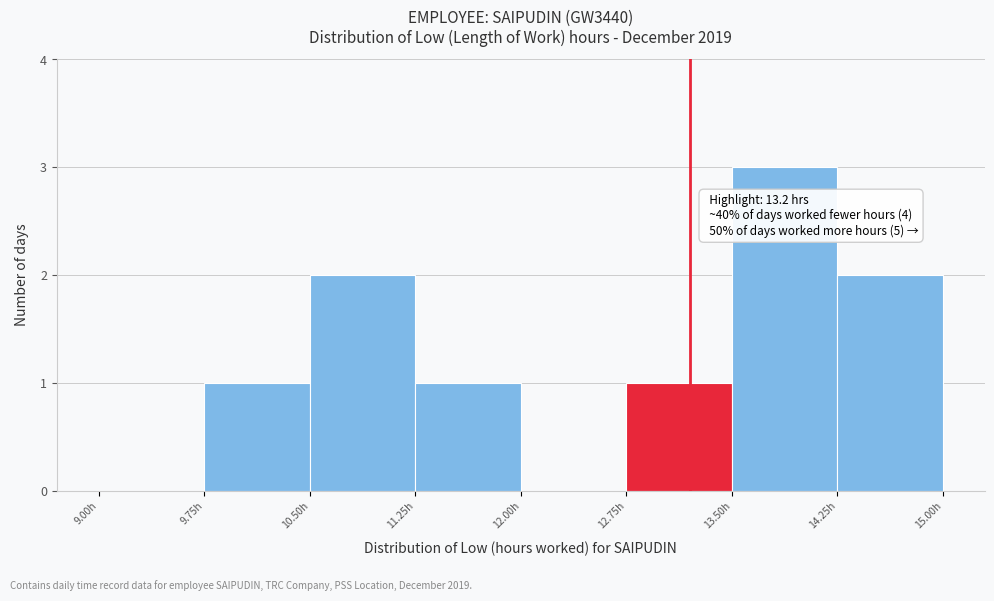

Which range on the x-axis has the tallest bar?

13.50 to 14.25